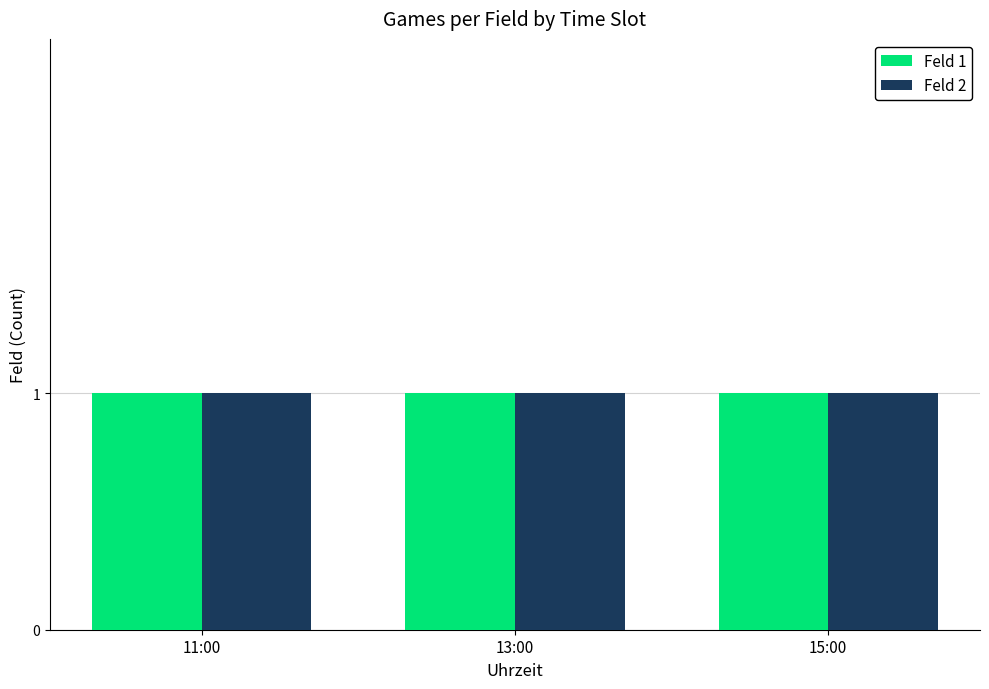

At 15:00, list the series in order from smallest to largest.

Feld 1, Feld 2